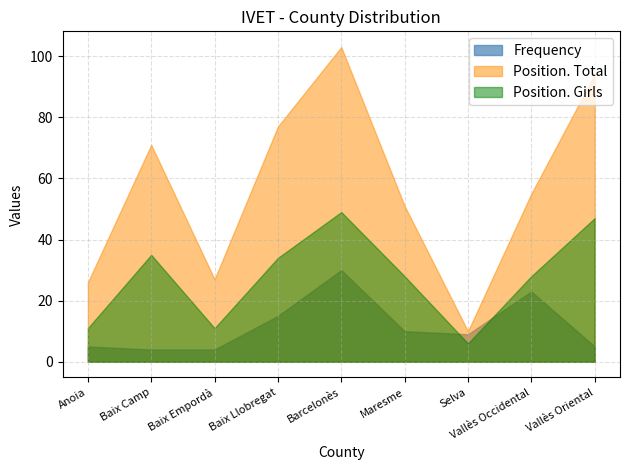

The Frequency series shows 15 at Baix Llobregat. True or false?

True